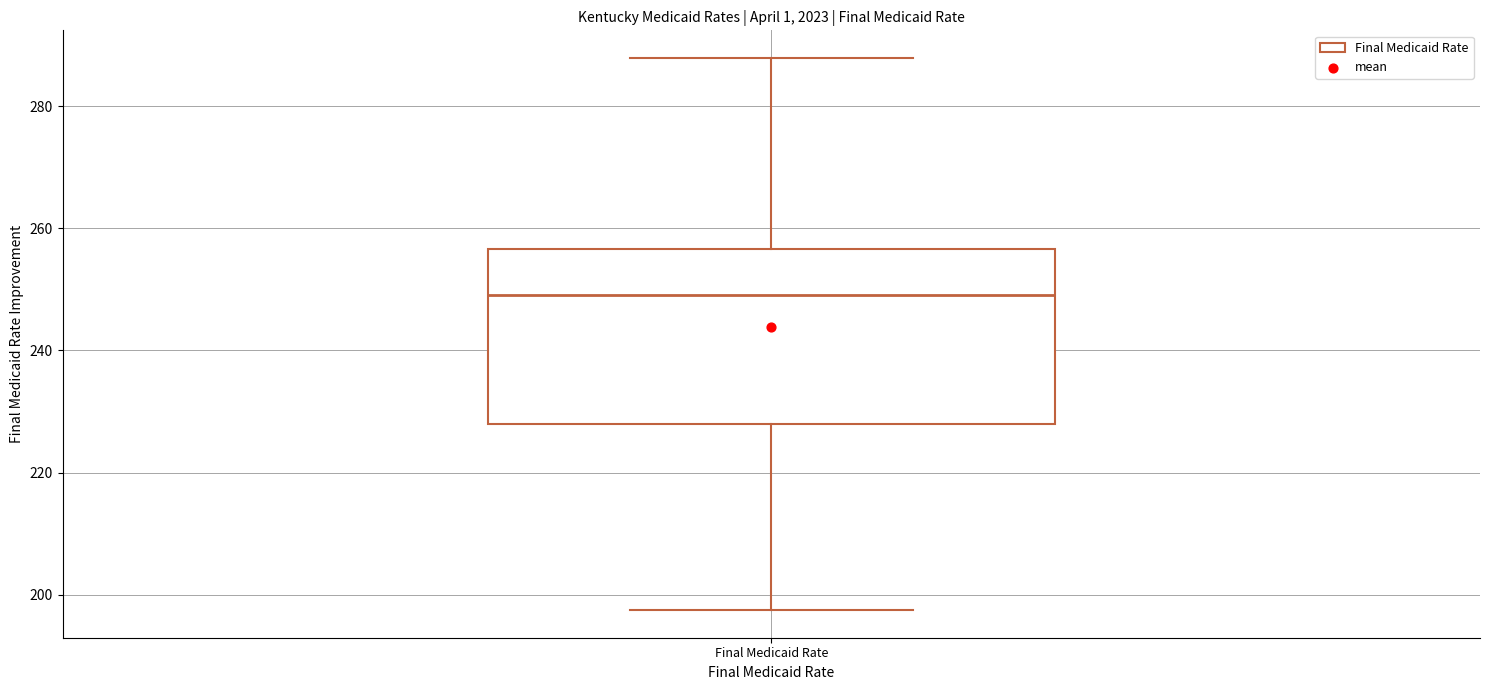

Transcribe this box plot: give where the median line is, the range the box spans, and where the two whiskers end, as read against the y-axis. The values are not printed on the chart, so give them approximately, as read against the axis.

median 250, box 228 to 256, whiskers 198 to 288